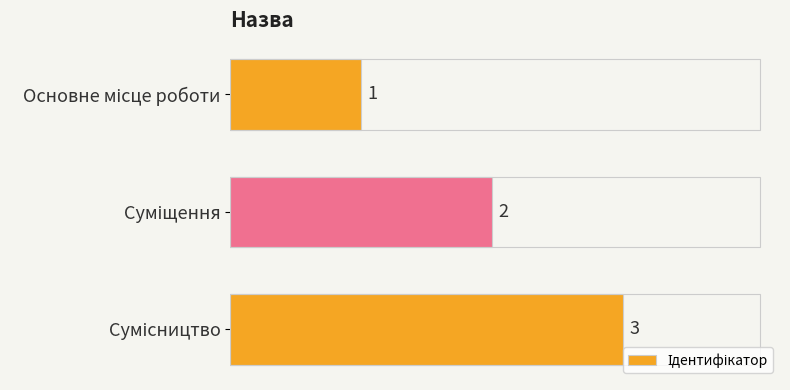

Does the chart contain any negative values?

No